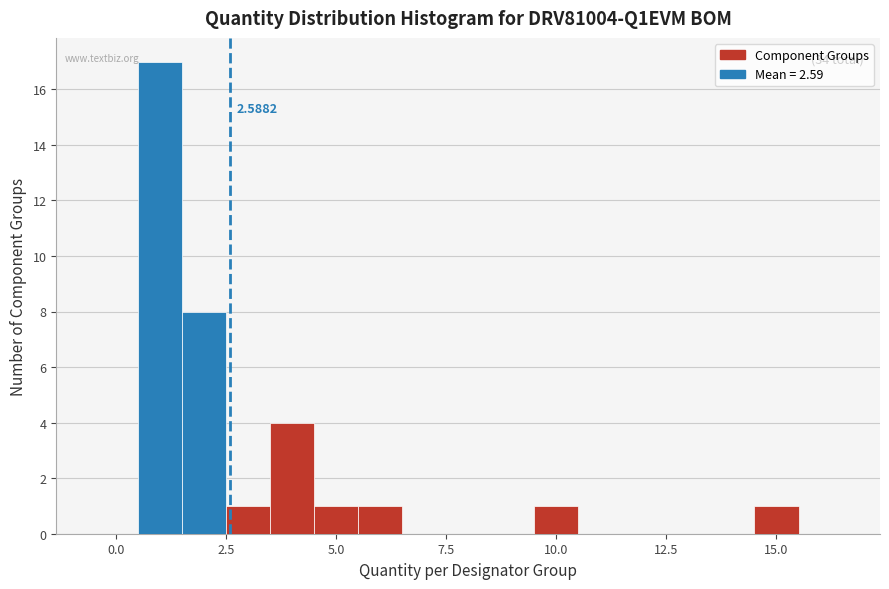

Read against the x-axis, roughly where is the centre of the tallest bar?

1.0